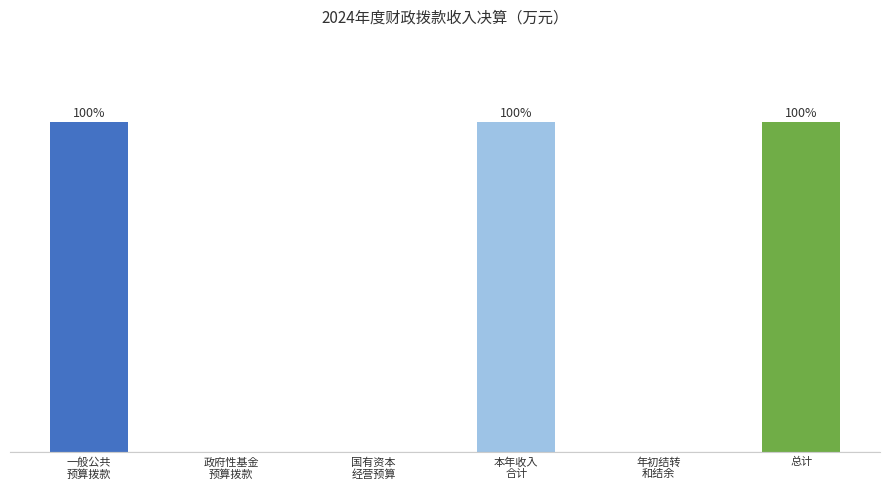

Are the bars horizontal?

No